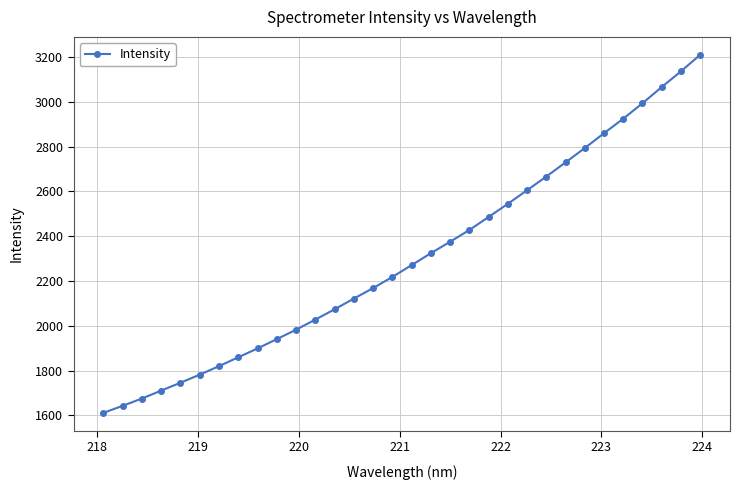

True or false: there are more than 2 points higher than both neighbors.

False